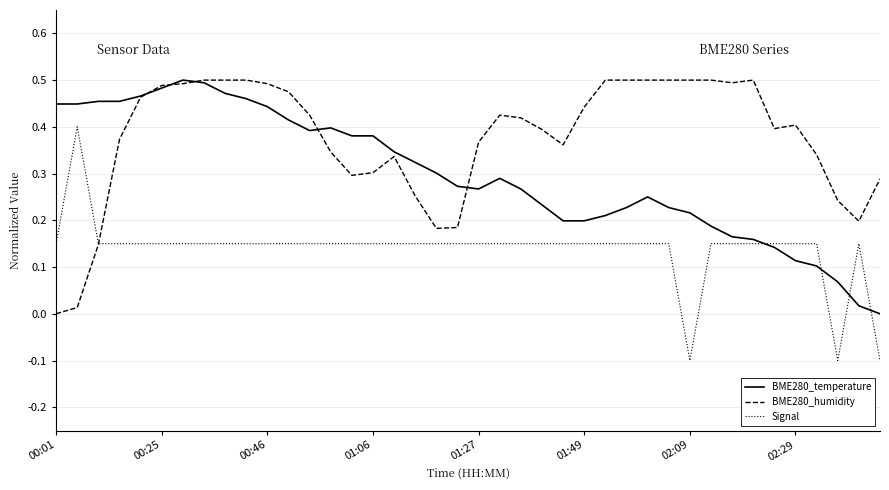

List the series in order of their overall mean, lowest first.

Signal, BME280_temperature, BME280_humidity